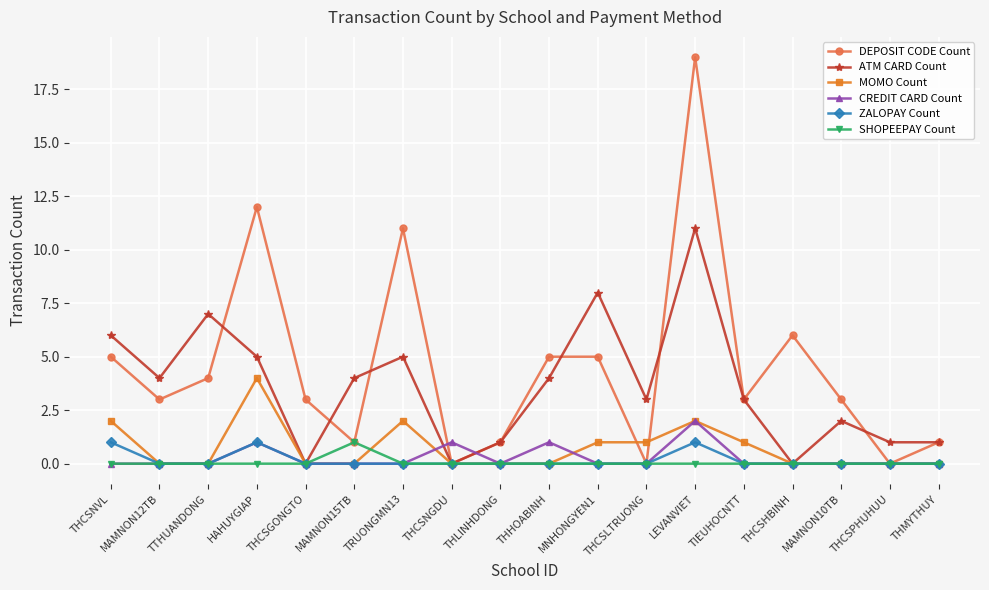

The MOMO Count series shows -2 at THHOABINH. True or false?

False